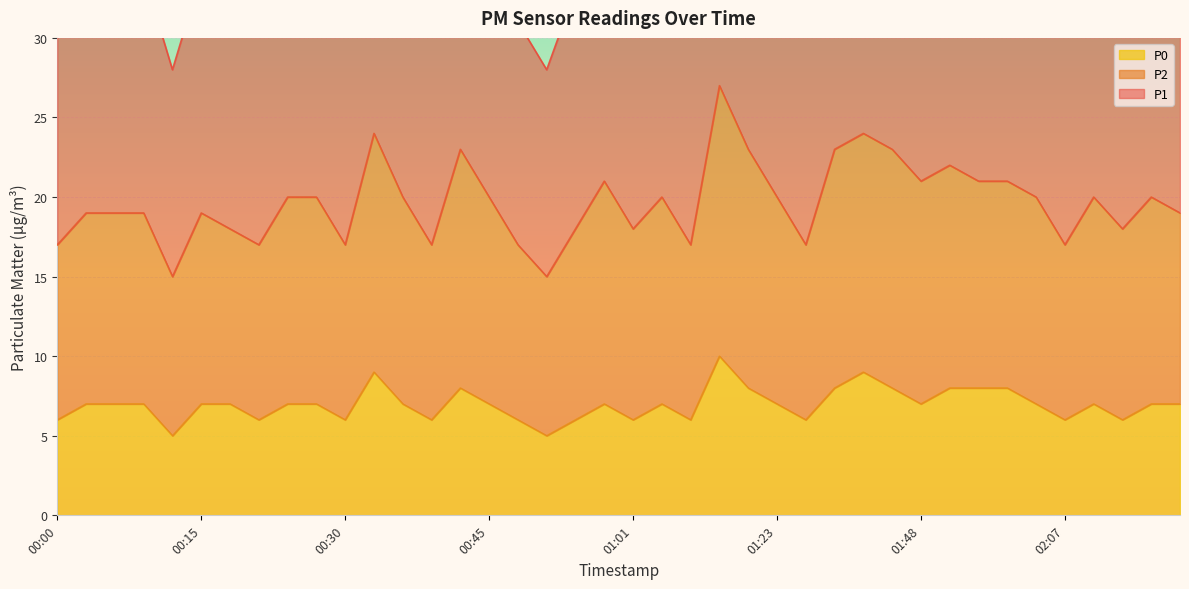

Which series has the largest total across all categories?

P1